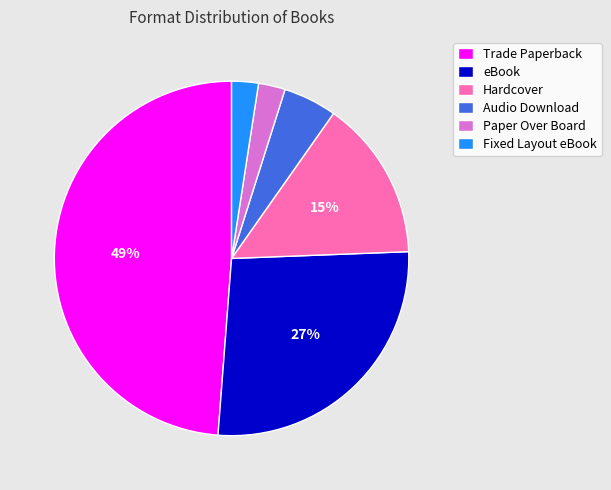

To the nearest percent, what is the combined percentage of Fixed Layout eBook and eBook?

29%